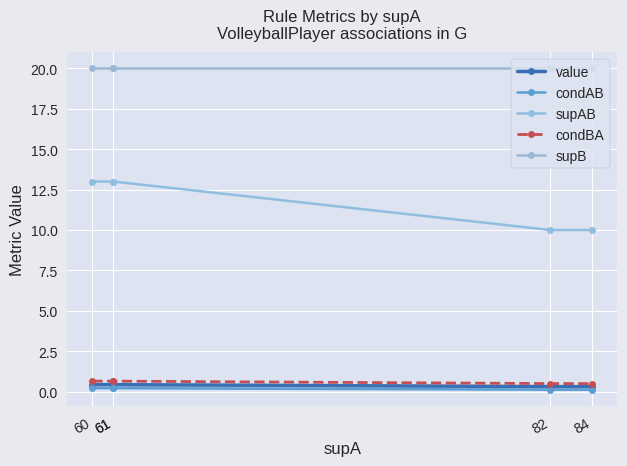

Rank the series by their maximum value, from highest to lowest.

supB, supAB, condBA, value, condAB